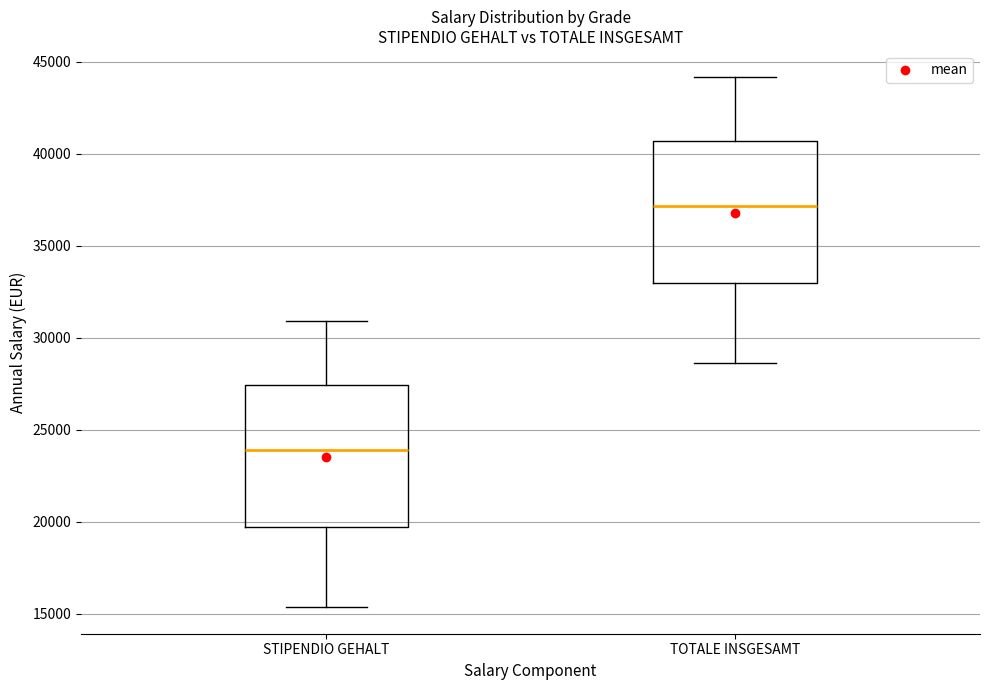

Reading left to right, transcribe this box plot: for each box, give where its median line is, the range the box spans, and where its two whiskers end, as read against the y-axis. The values are not printed on the chart, so give them approximately, as read against the axis.

STIPENDIO GEHALT: median 24000, box 19500 to 27500, whiskers 15500 to 31000
TOTALE INSGESAMT: median 37000, box 33000 to 40500, whiskers 28500 to 44000